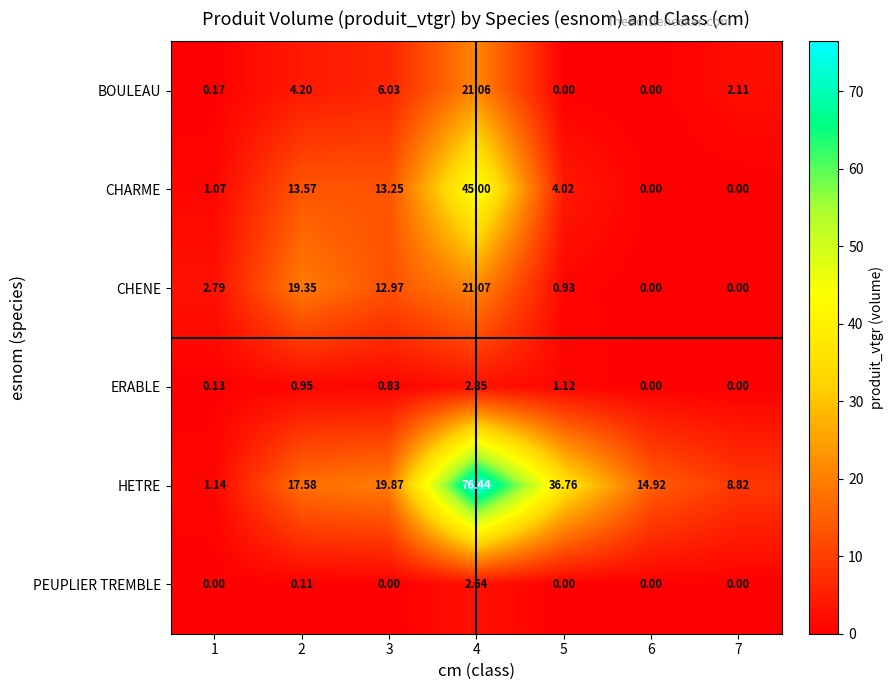

Count the number of categories in the chart.

7